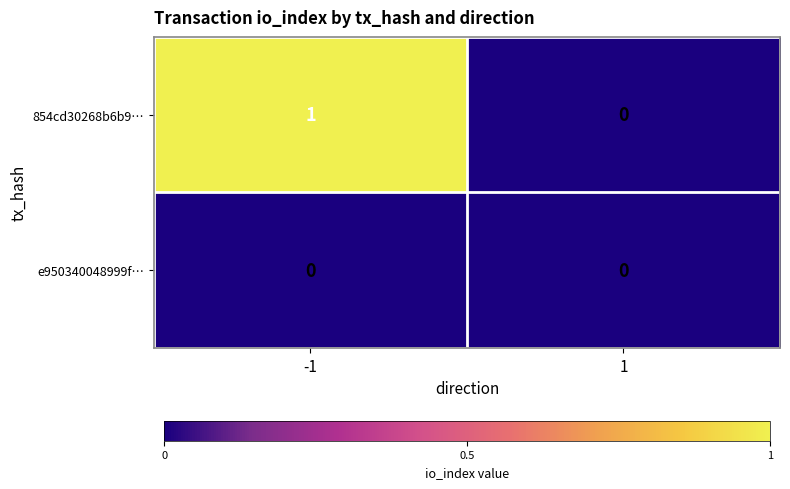

Count the number of data series in this chart.

2